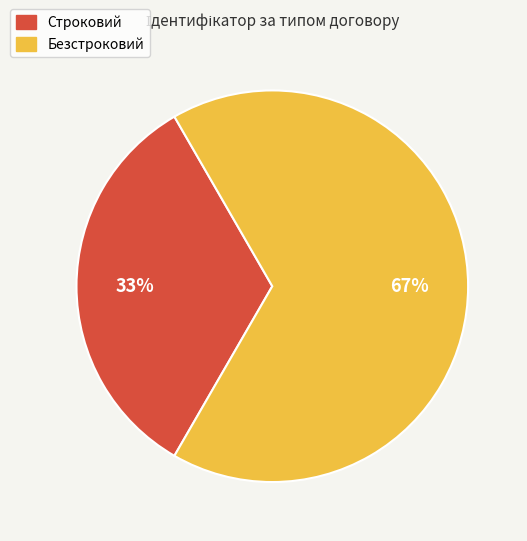

To the nearest percent, what is the average slice percentage?

50%